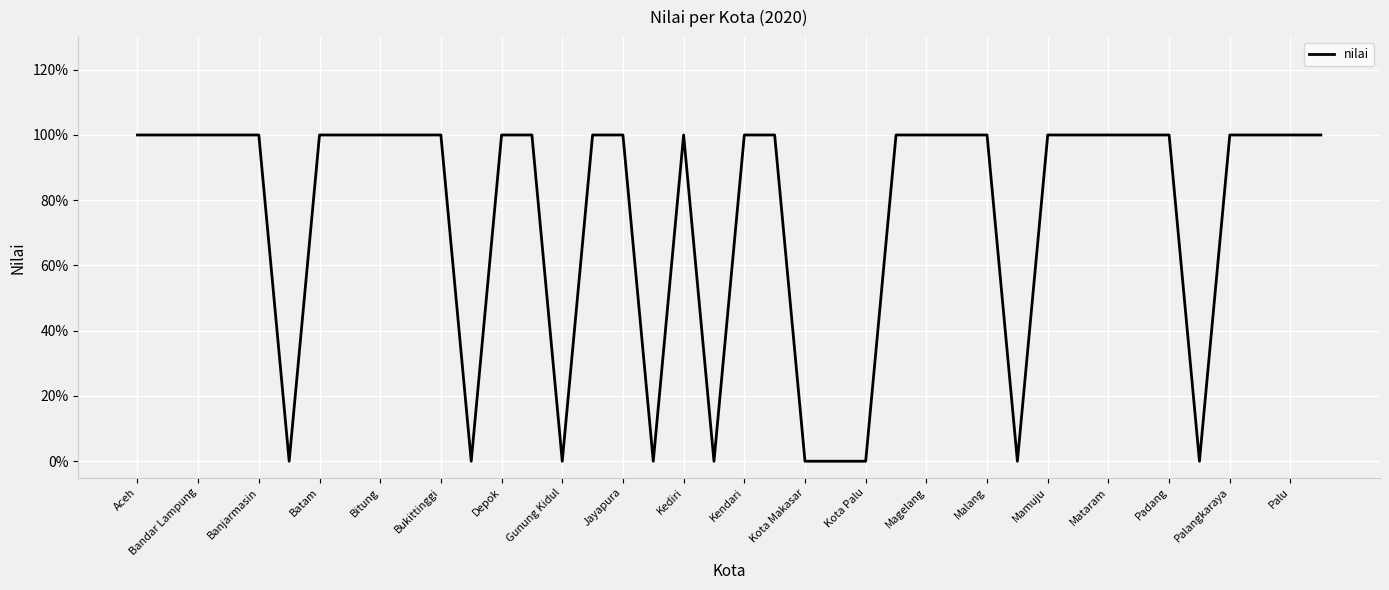

Does the chart display data point markers on the line(s)?

No